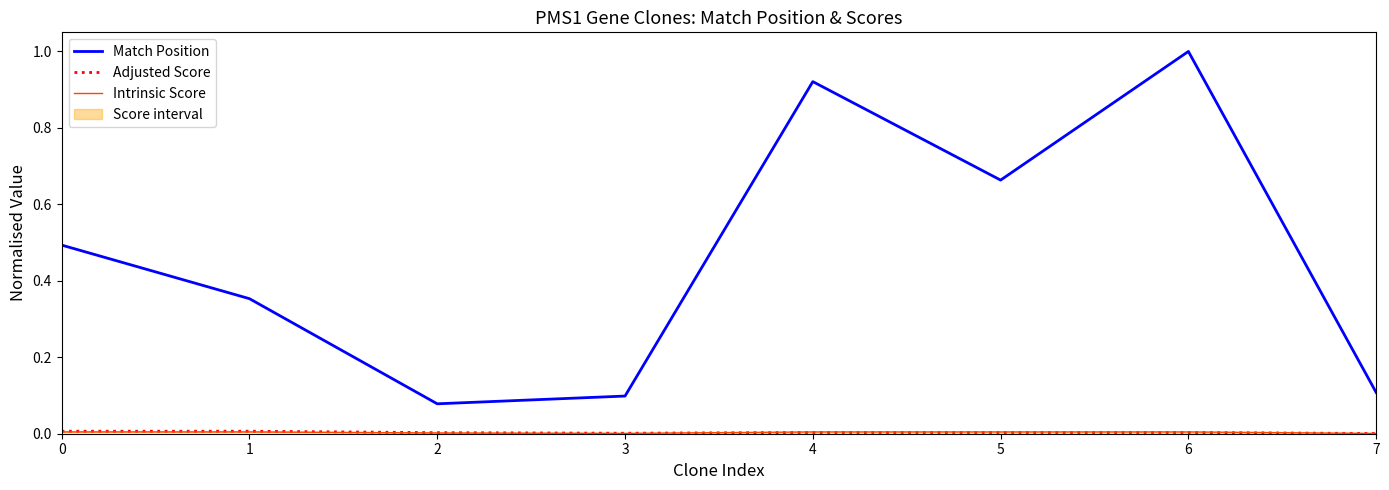

At 0, list the series in order from smallest to largest.

Intrinsic Score, Adjusted Score, Match Position